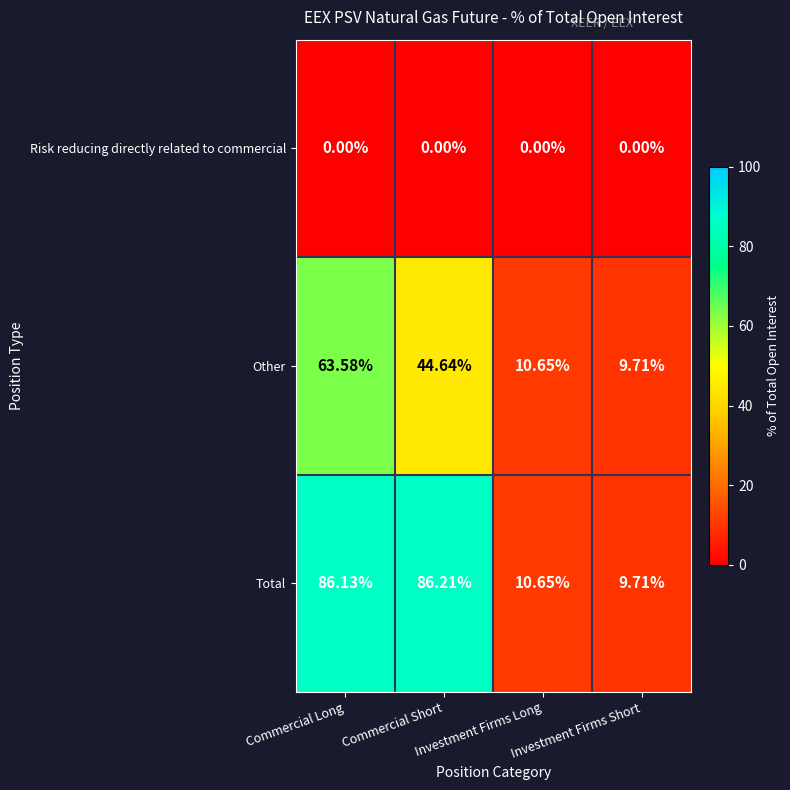

Which category has the highest value in the Other series?

Commercial Long